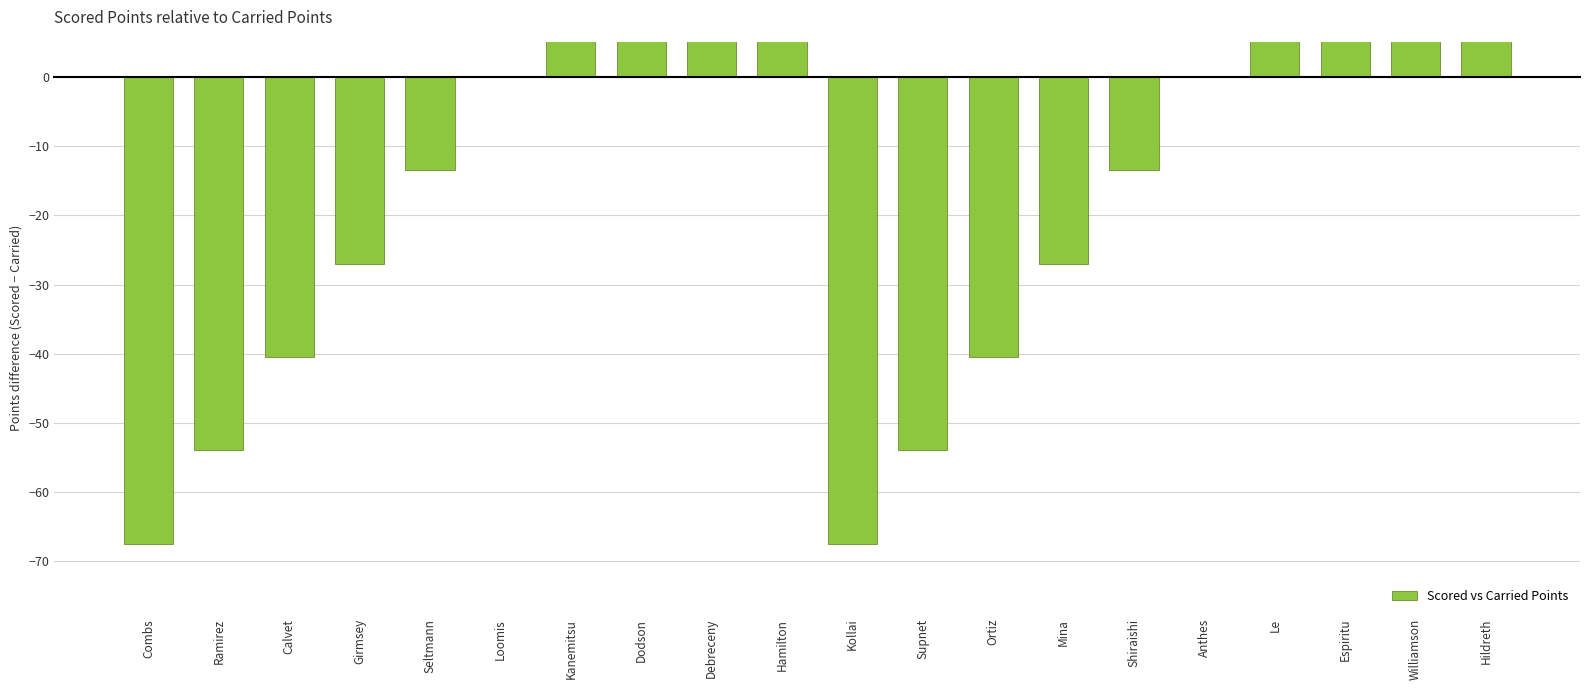

What is the difference between the values at Combs and Williamson?

108.0